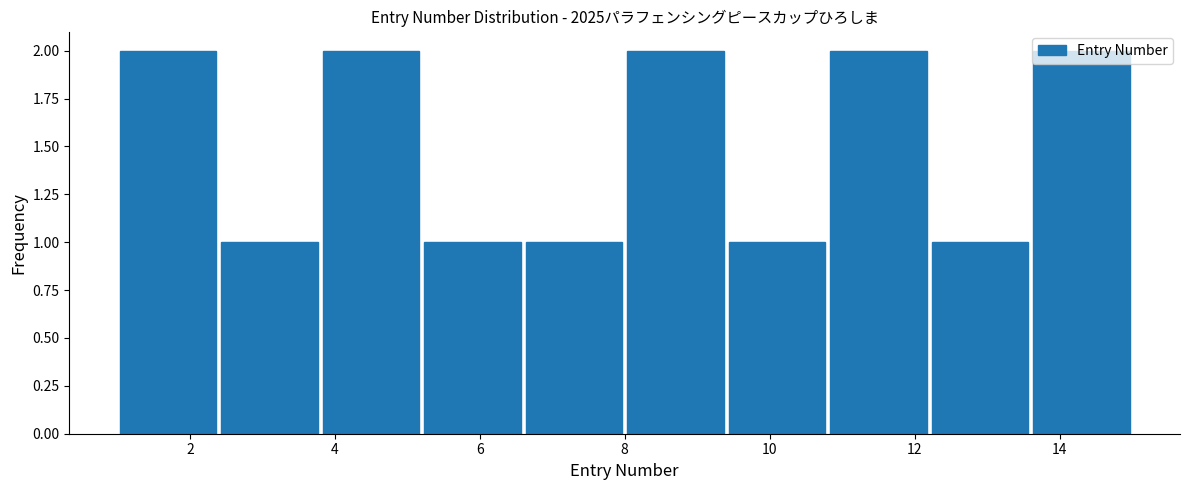

How tall is the bar that spans 6.6 to 8.0 on the x-axis? The values are not printed on the chart, so give them approximately, as read against the axis.

1